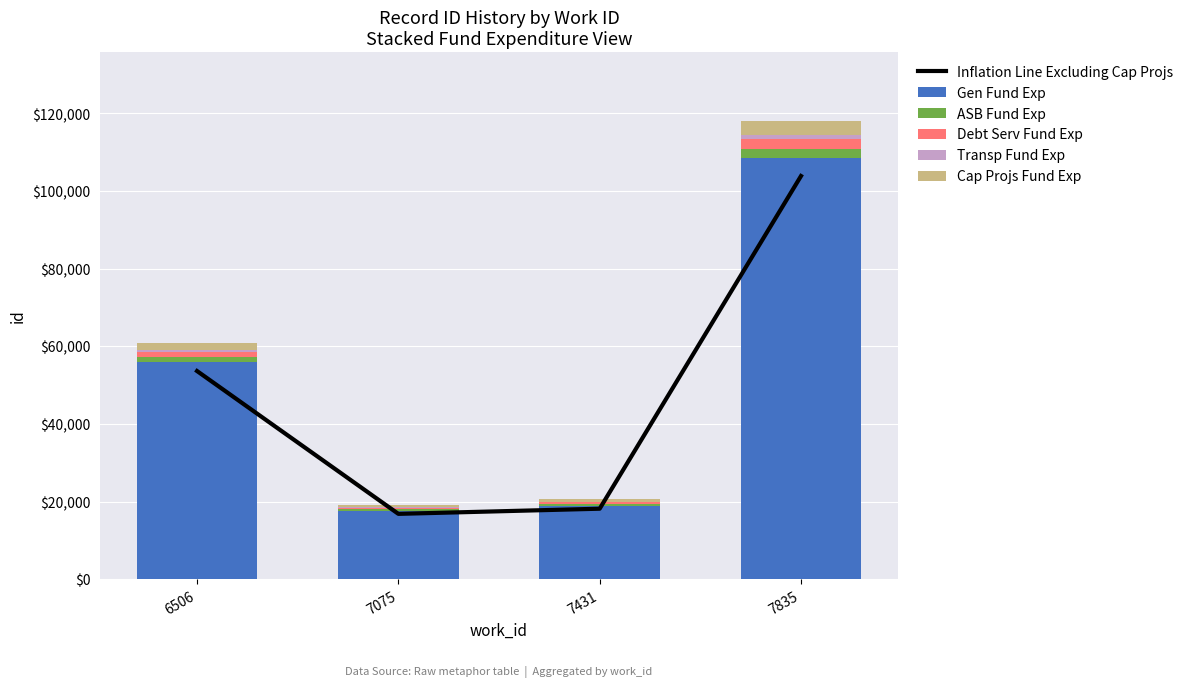

Which series has the largest range (max minus min)?

Gen Fund Exp